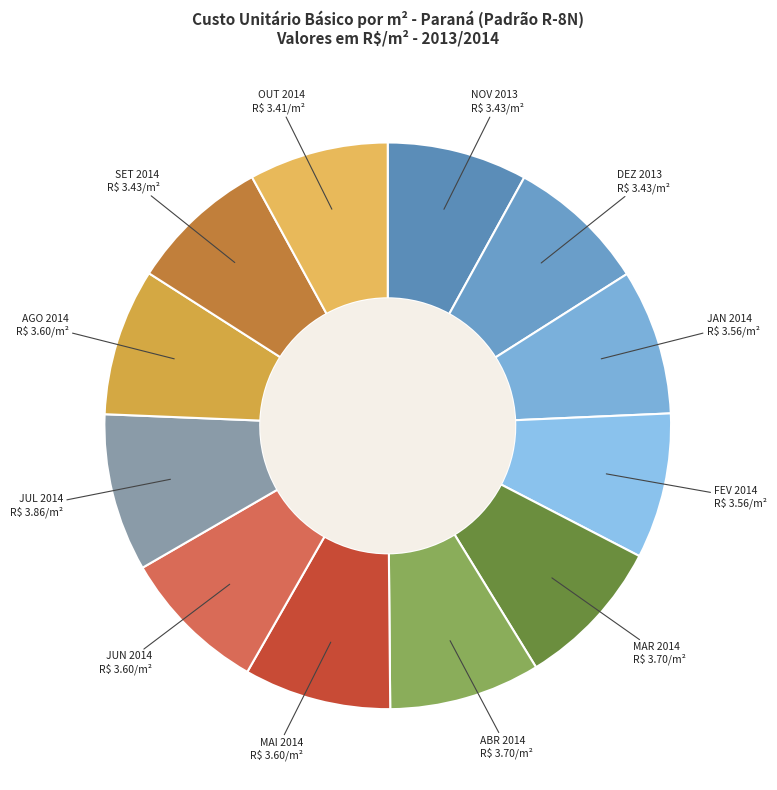

Which has a higher value, SET 2014 or MAR 2014?

MAR 2014